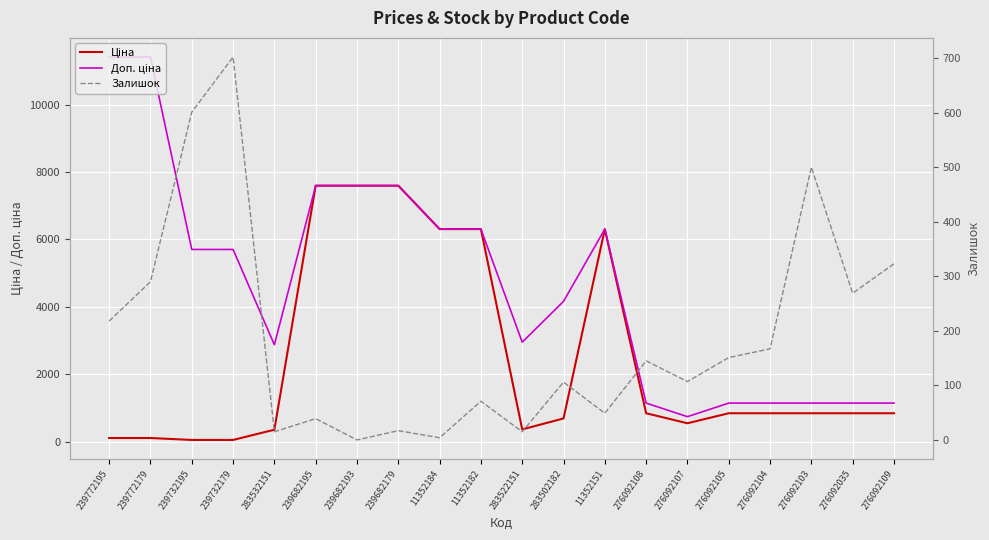

True or false: Доп. ціна and Залишок cross at least once.

False